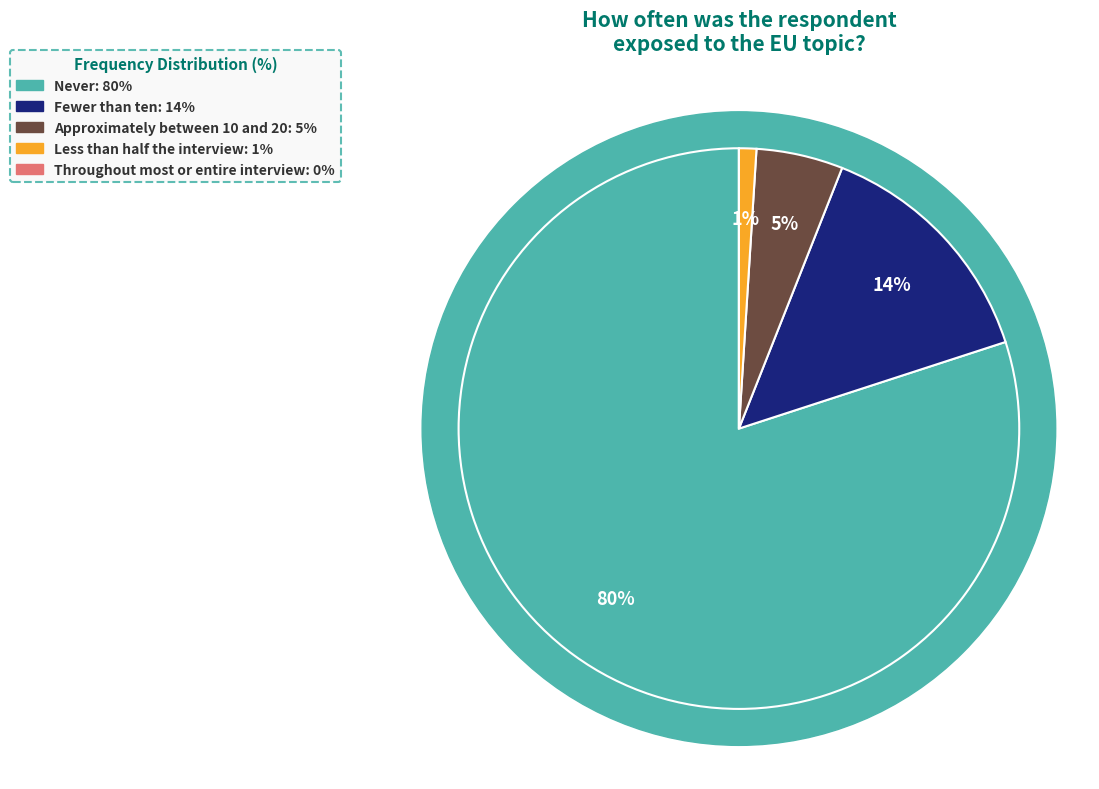

To the nearest percent, what percentage of the pie is Fewer than ten?

14%